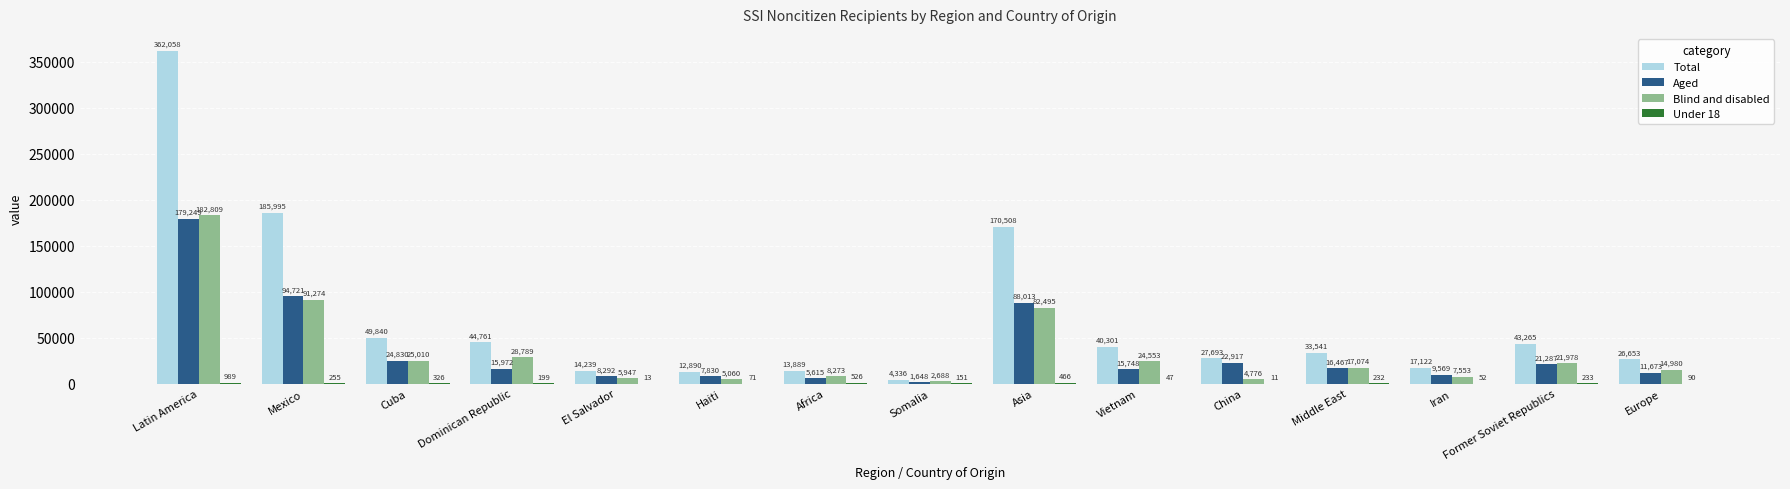

True or false: Total has a value of 28809 at Iran.

False